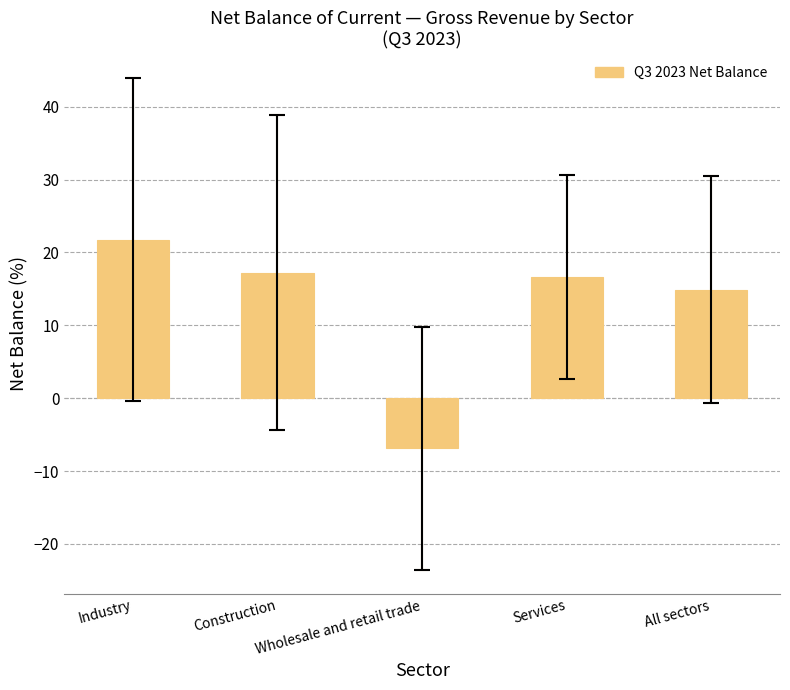

How many distinct data groups are displayed?

1